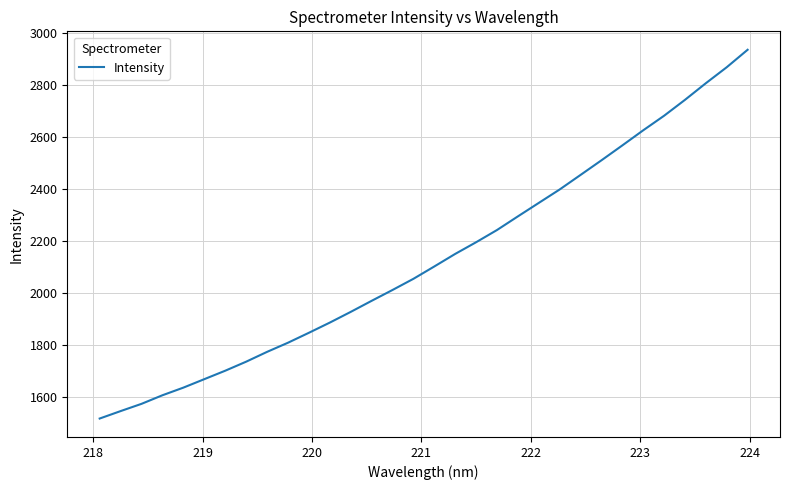

What is the difference between the maximum and minimum values?

1421.5